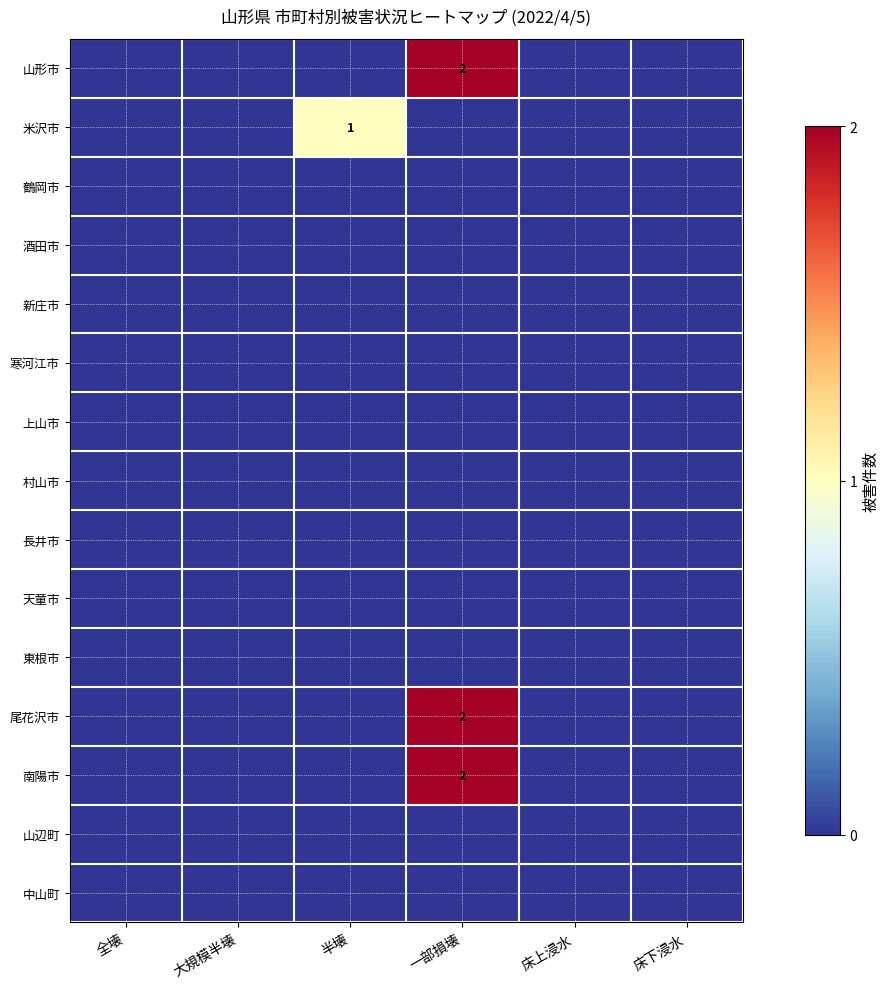

Which has a higher value, 床下浸水 or 全壊?

床下浸水